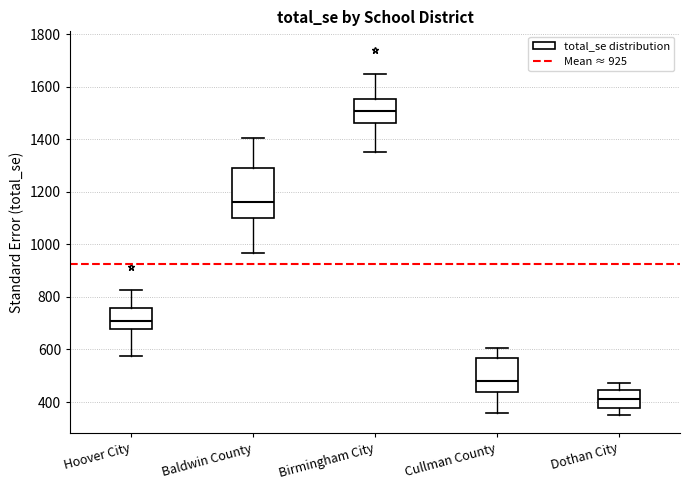

Reading left to right, transcribe this box plot: for each box, give where its median line is, the range the box spans, and where its two whiskers end, as read against the y-axis. The values are not printed on the chart, so give them approximately, as read against the axis.

Hoover City: median 700, box 680 to 760, whiskers 580 to 820
Baldwin County: median 1160, box 1100 to 1280, whiskers 960 to 1400
Birmingham City: median 1500, box 1460 to 1560, whiskers 1340 to 1640
Cullman County: median 480, box 440 to 560, whiskers 360 to 600
Dothan City: median 420, box 380 to 440, whiskers 360 to 480